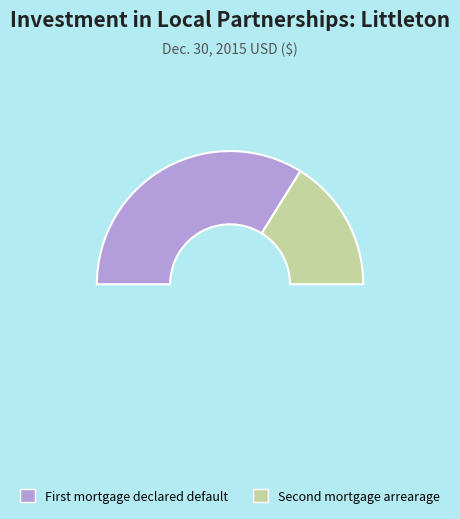

Which category accounts for the majority?

First mortgage declared default